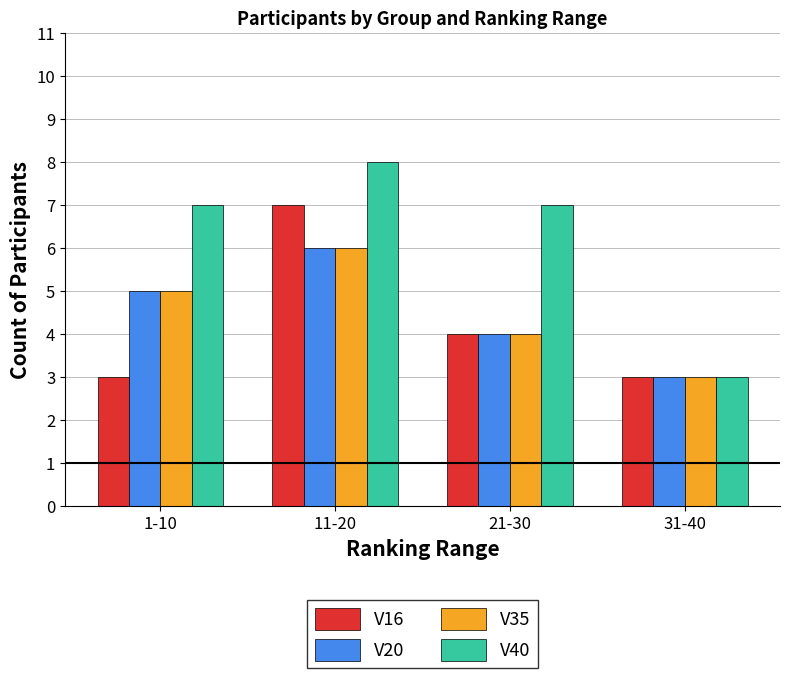

Which series has the largest range (max minus min)?

V40